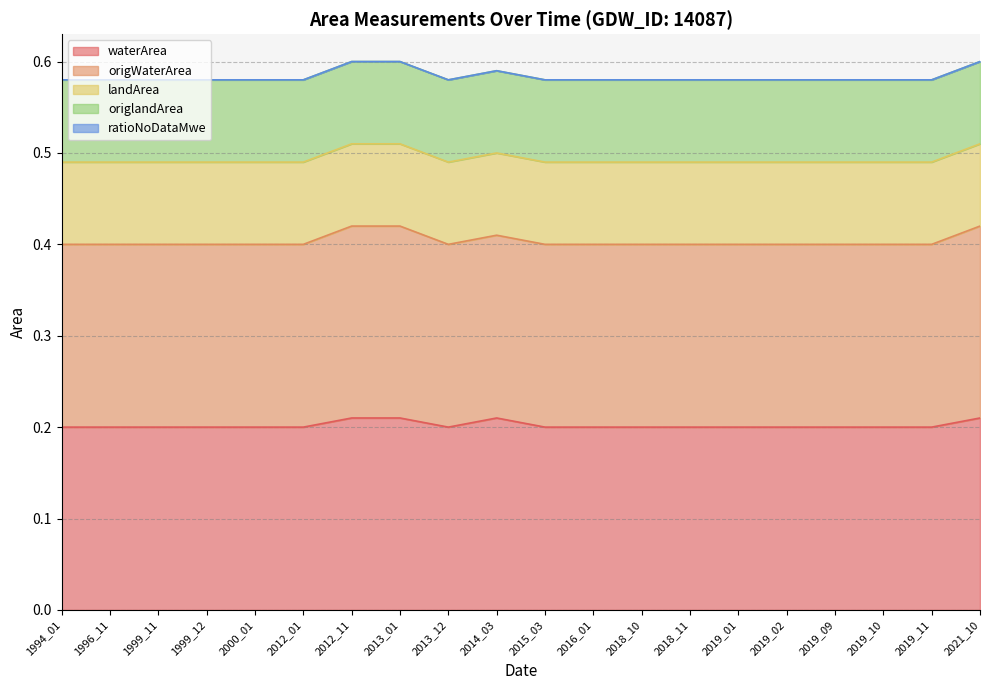

Reading left to right, transcribe all the data shown in this chart.

waterArea: 1994_01=0.2	1996_11=0.2	1999_11=0.2	1999_12=0.2	2000_01=0.2	2012_01=0.2	2012_11=0.2	2013_01=0.2	2013_12=0.2	2014_03=0.2	2015_03=0.2	2016_01=0.2	2018_10=0.2	2018_11=0.2	2019_01=0.2	2019_02=0.2	2019_09=0.2	2019_10=0.2	2019_11=0.2	2021_10=0.2
origWaterArea: 1994_01=0.2	1996_11=0.2	1999_11=0.2	1999_12=0.2	2000_01=0.2	2012_01=0.2	2012_11=0.2	2013_01=0.2	2013_12=0.2	2014_03=0.2	2015_03=0.2	2016_01=0.2	2018_10=0.2	2018_11=0.2	2019_01=0.2	2019_02=0.2	2019_09=0.2	2019_10=0.2	2019_11=0.2	2021_10=0.2
landArea: 1994_01=0.1	1996_11=0.1	1999_11=0.1	1999_12=0.1	2000_01=0.1	2012_01=0.1	2012_11=0.1	2013_01=0.1	2013_12=0.1	2014_03=0.1	2015_03=0.1	2016_01=0.1	2018_10=0.1	2018_11=0.1	2019_01=0.1	2019_02=0.1	2019_09=0.1	2019_10=0.1	2019_11=0.1	2021_10=0.1
origlandArea: 1994_01=0.1	1996_11=0.1	1999_11=0.1	1999_12=0.1	2000_01=0.1	2012_01=0.1	2012_11=0.1	2013_01=0.1	2013_12=0.1	2014_03=0.1	2015_03=0.1	2016_01=0.1	2018_10=0.1	2018_11=0.1	2019_01=0.1	2019_02=0.1	2019_09=0.1	2019_10=0.1	2019_11=0.1	2021_10=0.1
ratioNoDataMwe: 1994_01=0.0	1996_11=0.0	1999_11=0.0	1999_12=0.0	2000_01=0.0	2012_01=0.0	2012_11=0.0	2013_01=0.0	2013_12=0.0	2014_03=0.0	2015_03=0.0	2016_01=0.0	2018_10=0.0	2018_11=0.0	2019_01=0.0	2019_02=0.0	2019_09=0.0	2019_10=0.0	2019_11=0.0	2021_10=0.0